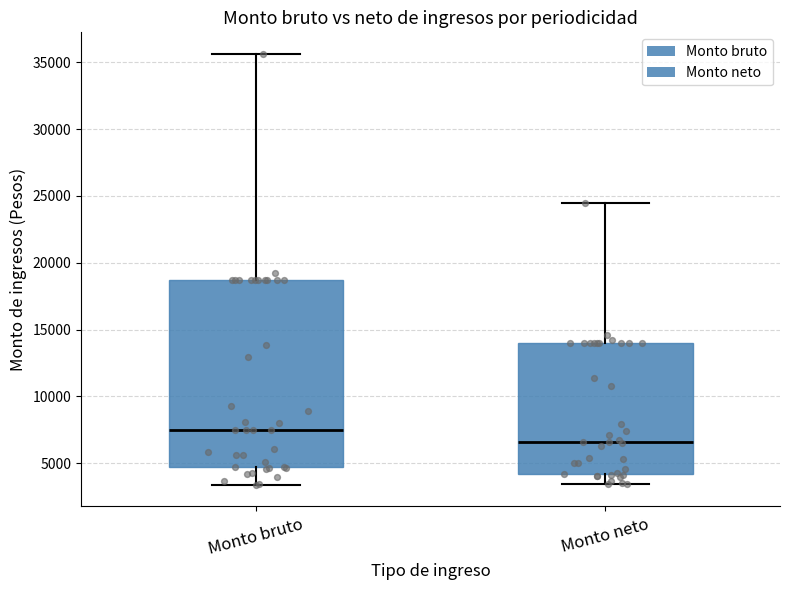

Reading left to right, read every box against the y-axis: the position of its median line, the range the box covers, and the ends of its whiskers. The values are not printed on the chart, so give them approximately, as read against the axis.

Monto bruto: median 7500, box 4500 to 18500, whiskers 3500 to 35500
Monto neto: median 6500, box 4000 to 14000, whiskers 3500 to 24500